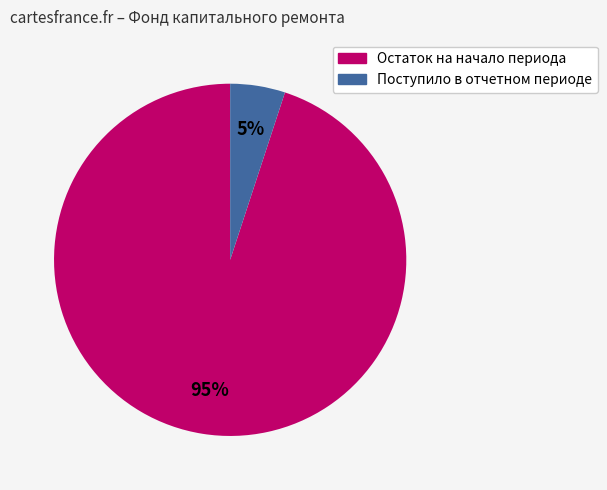

Count the number of slices in the pie.

2